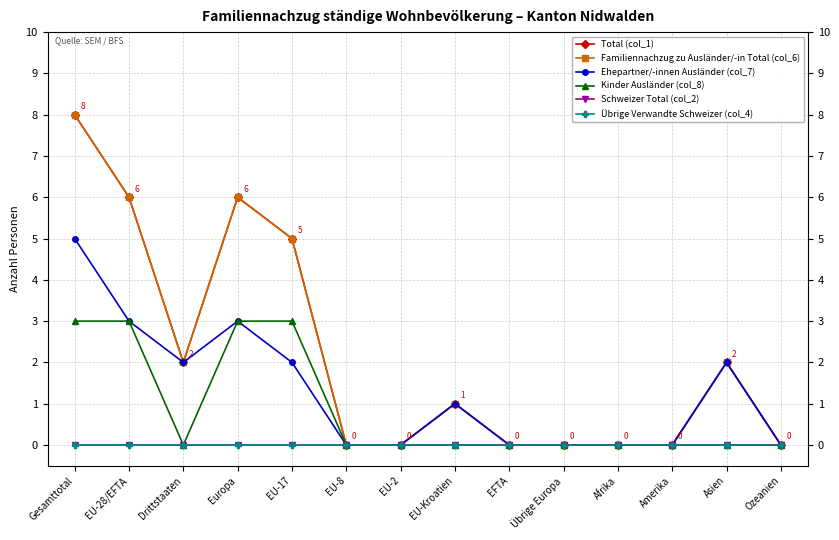

Which series has the widest spread of values?

Total (col_1)